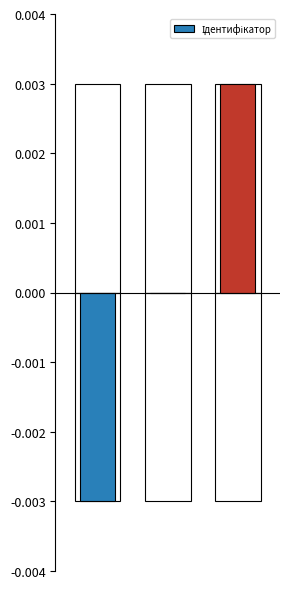

How many bars are there in total?

3